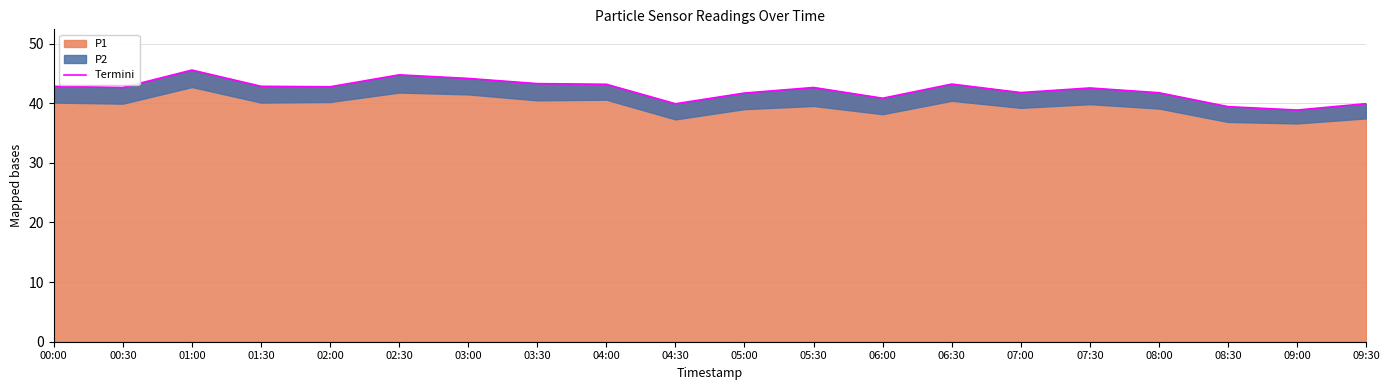

How many lines are shown in the chart?

1